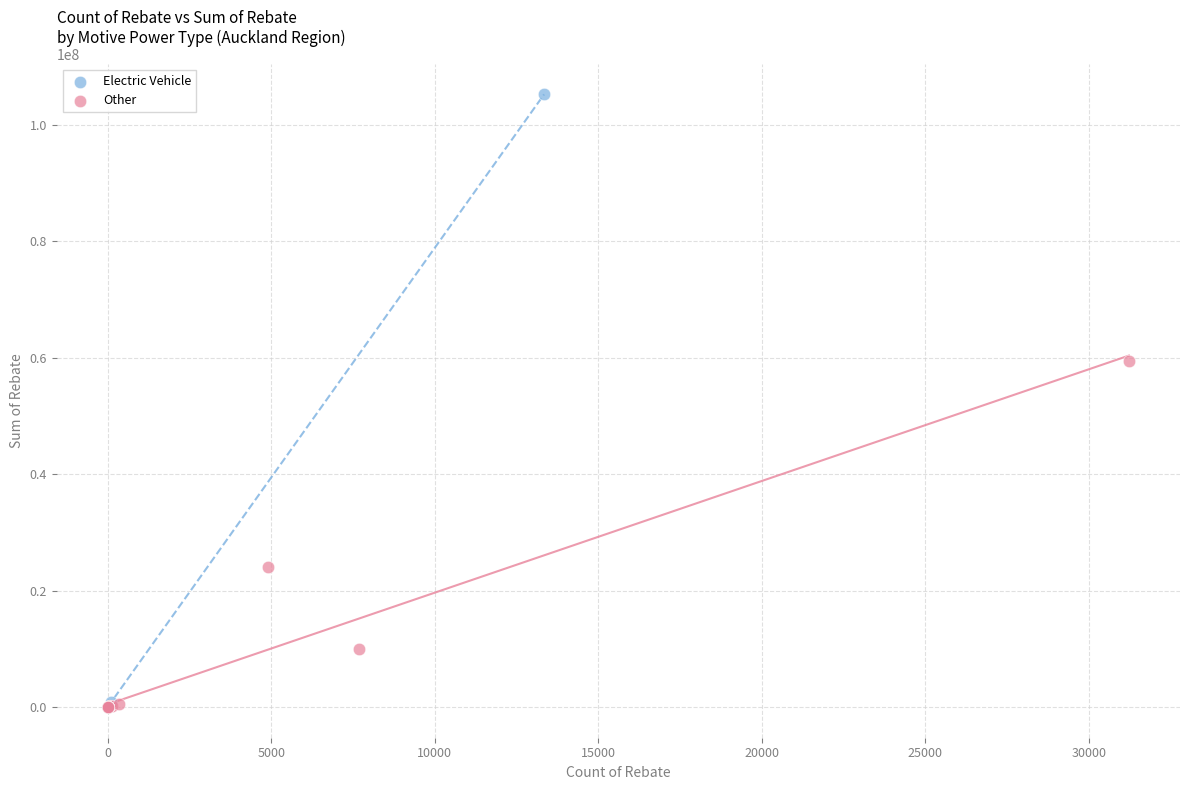

Which series has the largest Y range (max minus min)?

Electric Vehicle